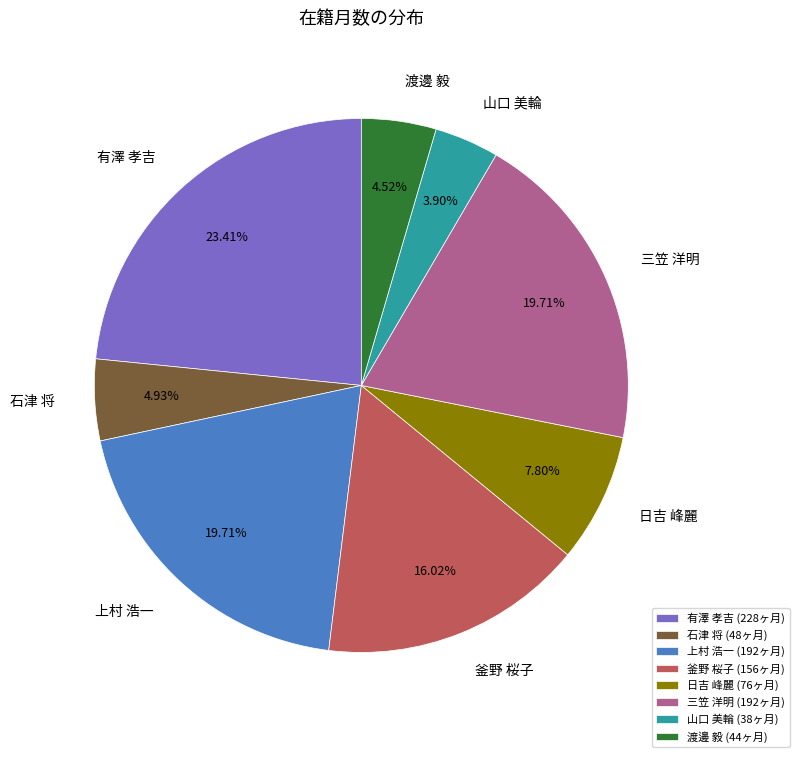

To the nearest percent, what portion does 釜野 桜子 represent?

16%